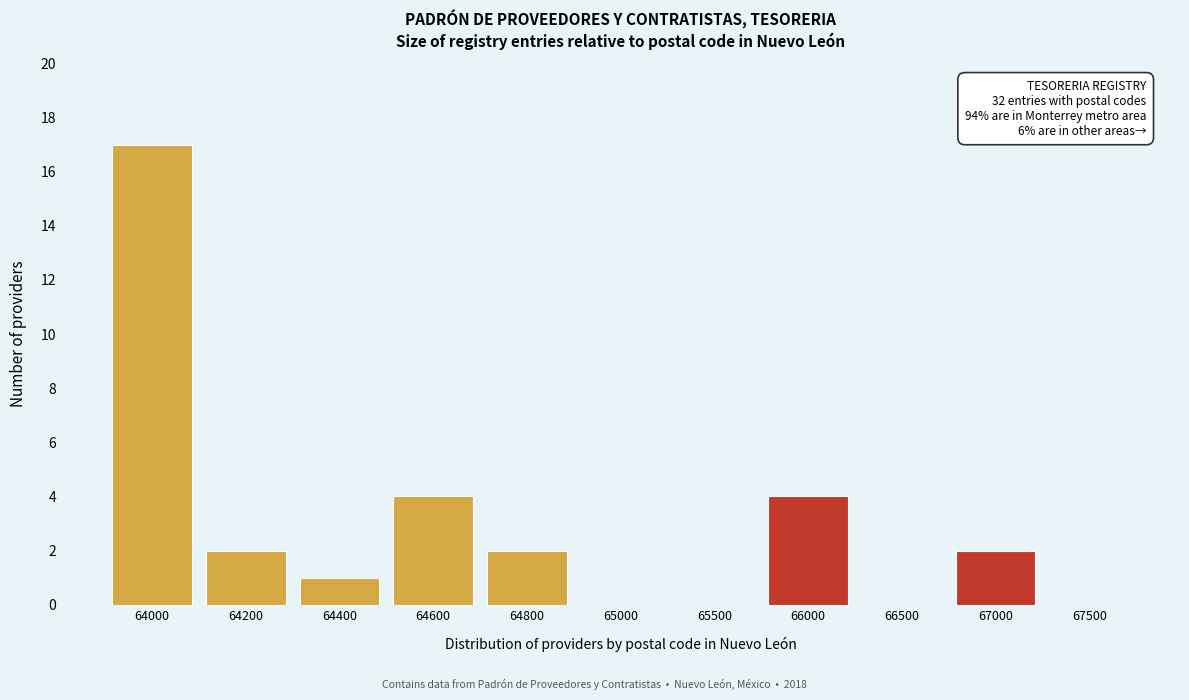

Reading left to right, extract all data points from this chart.

64000=17	64200=2	64400=1	64600=4	64800=2	65000=0	65500=0	66000=4	66500=0	67000=2	67500=0